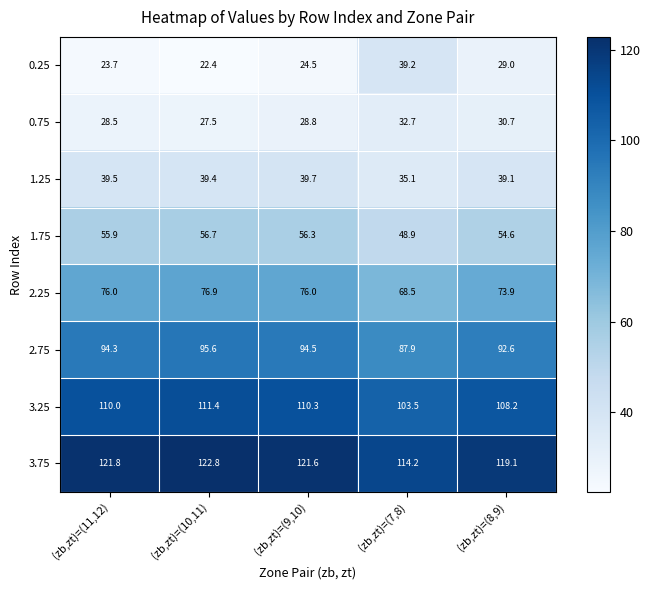

What is the approximate value of 0.25 at (zb,zt)=(7,8)?

39.2